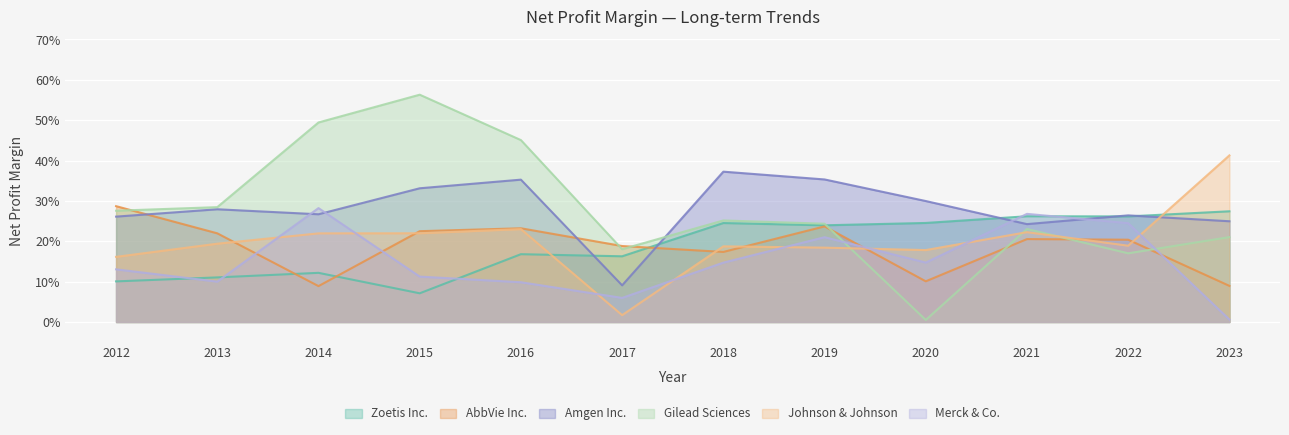

Which has a higher value, 2021 or 2022?

2021